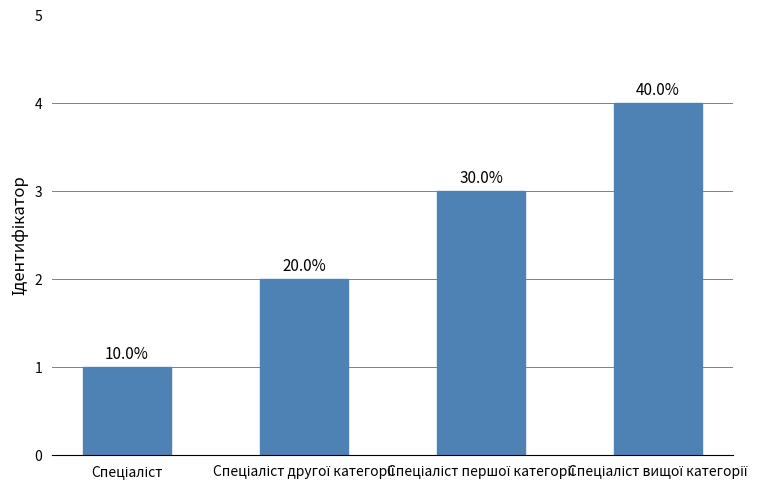

Count the values in the range 2 to 4.

3